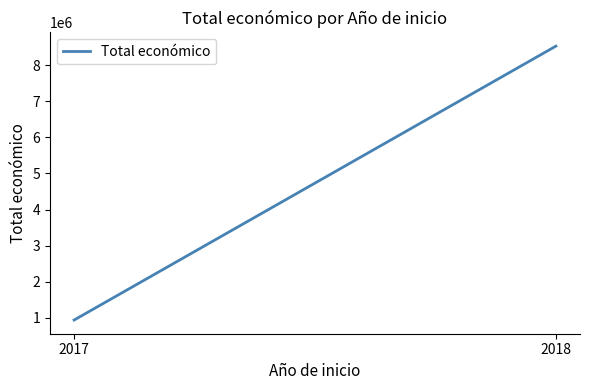

Is this an area chart (filled region under the line)?

No